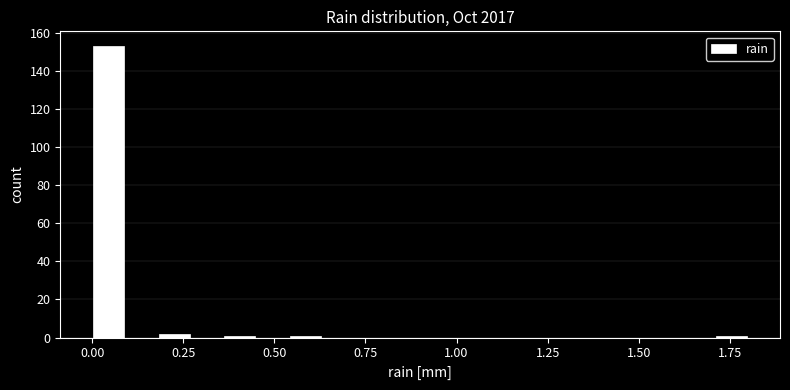

Read against the x-axis, roughly where is the centre of the tallest bar?

0.05